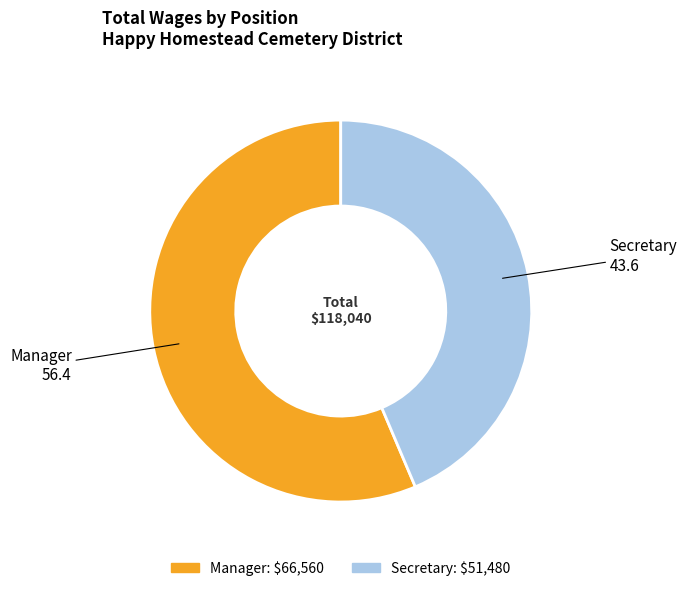

What is the smallest slice in the pie chart?

Secretary